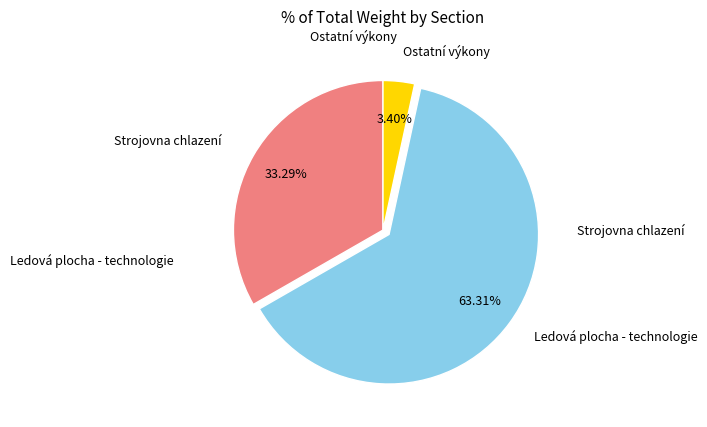

Is there any slice that represents more than half of the pie?

Yes